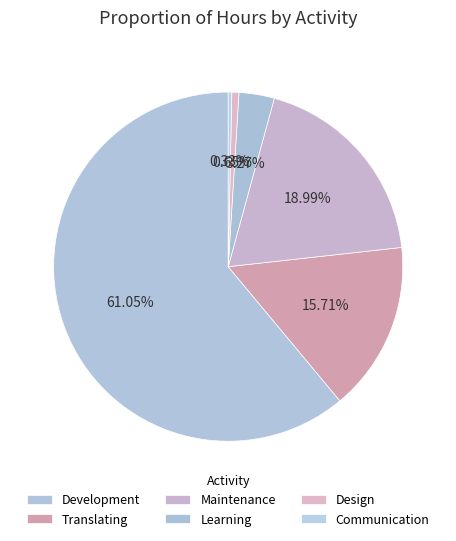

Which category has the smallest portion of the pie?

Communication